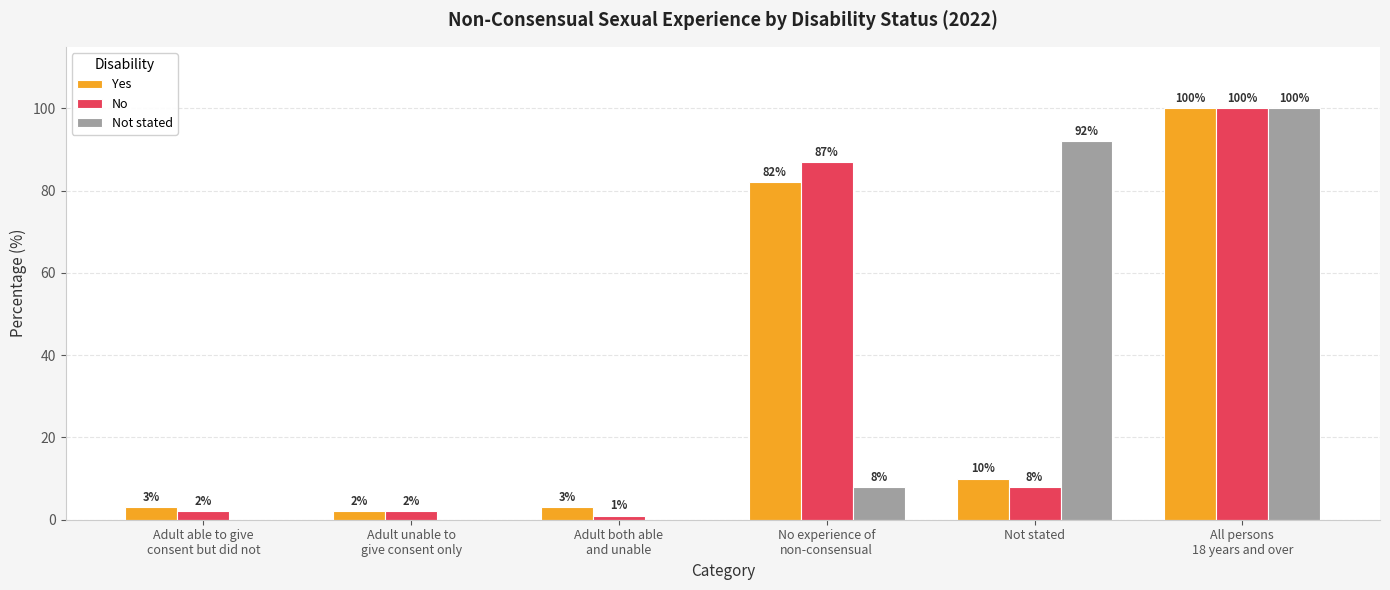

What is the sum of all No values?

200